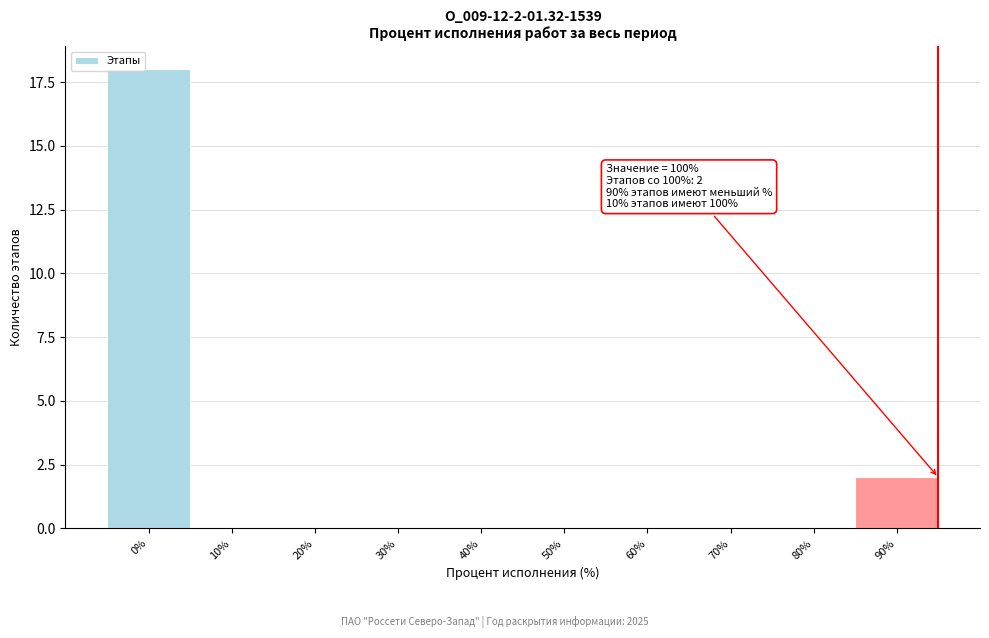

Reading left to right, extract all data points from this chart.

0%=18	10%=0	20%=0	30%=0	40%=0	50%=0	60%=0	70%=0	80%=0	90%=2